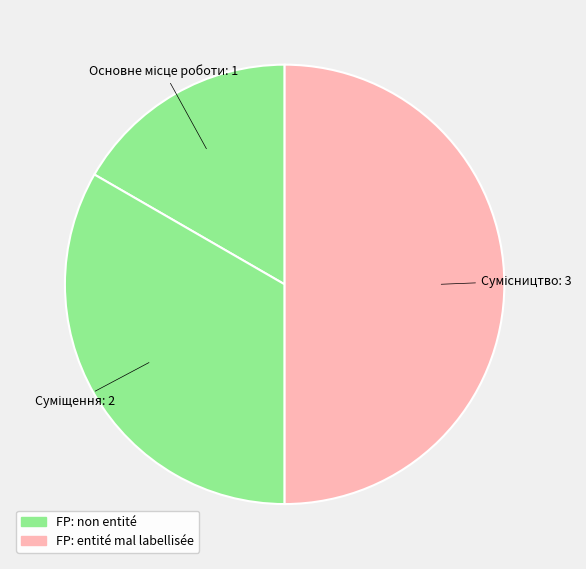

To the nearest percent, what percentage of the pie is Сумісництво?

50%